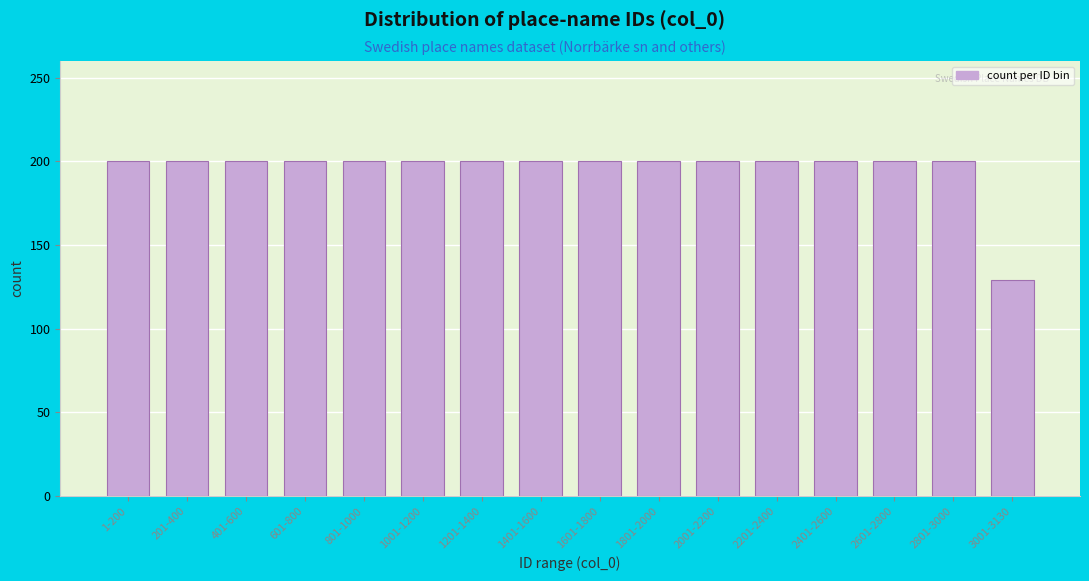

Reading left to right, transcribe all the data shown in this chart.

200	200	200	200	200	200	200	200	200	200	200	200	200	200	200	129